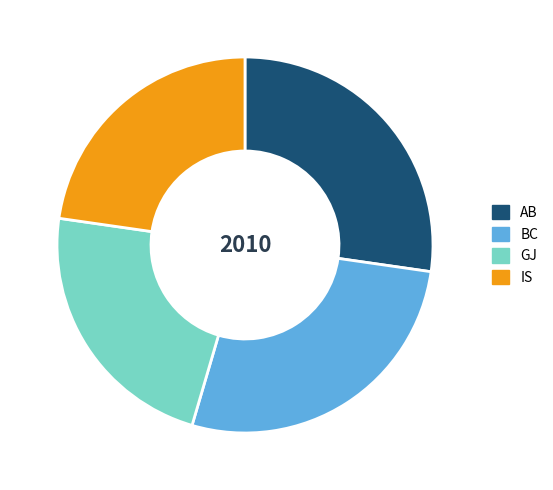

Is it true that IS is 31% of the pie?

False